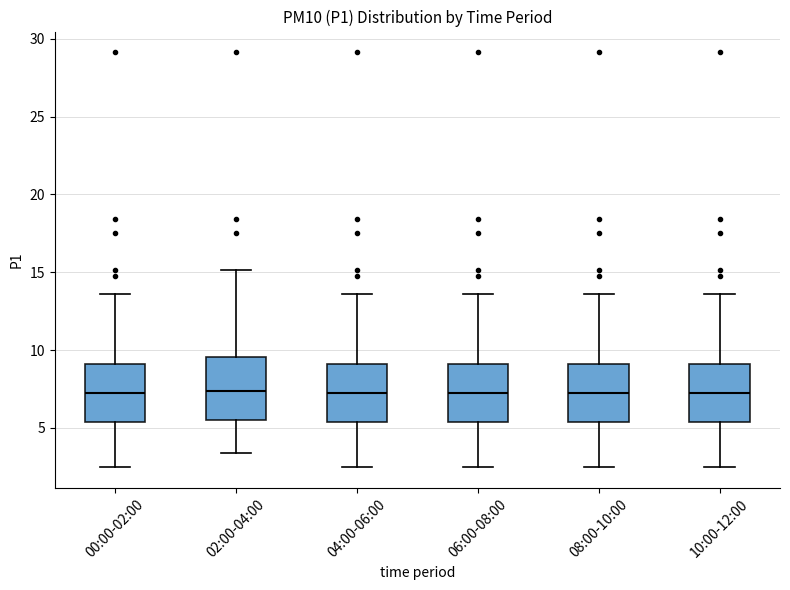

Reading left to right, transcribe this box plot: for each box, give where its median line is, the range the box spans, and where its two whiskers end, as read against the y-axis. The values are not printed on the chart, so give them approximately, as read against the axis.

00:00-02:00: median 7.5, box 5.5 to 9.0, whiskers 2.5 to 13.5
02:00-04:00: median 7.5, box 5.5 to 9.5, whiskers 3.5 to 15.0
04:00-06:00: median 7.5, box 5.5 to 9.0, whiskers 2.5 to 13.5
06:00-08:00: median 7.5, box 5.5 to 9.0, whiskers 2.5 to 13.5
08:00-10:00: median 7.5, box 5.5 to 9.0, whiskers 2.5 to 13.5
10:00-12:00: median 7.5, box 5.5 to 9.0, whiskers 2.5 to 13.5